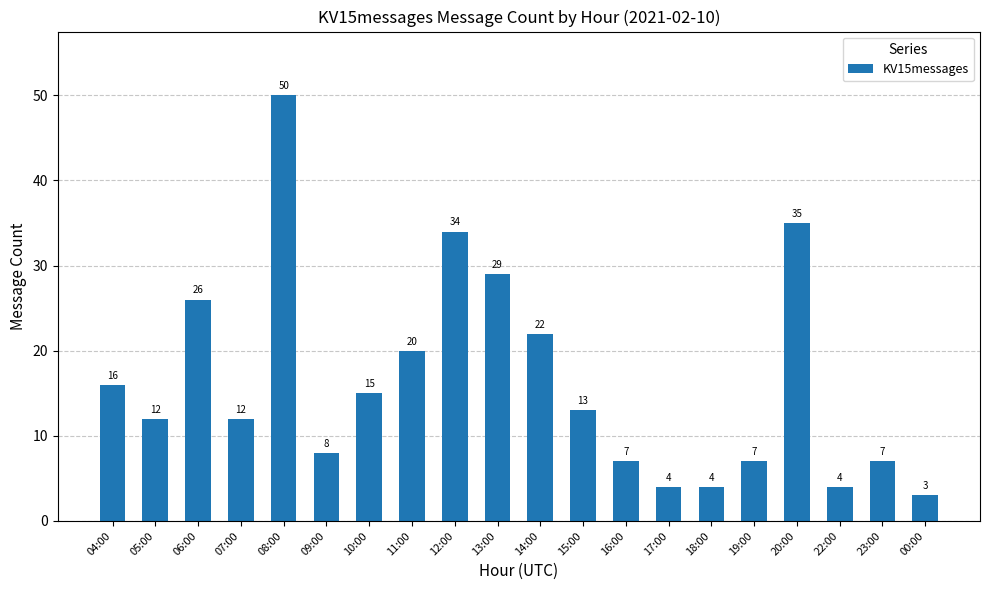

Between 16:00 and 20:00, which is larger?

20:00